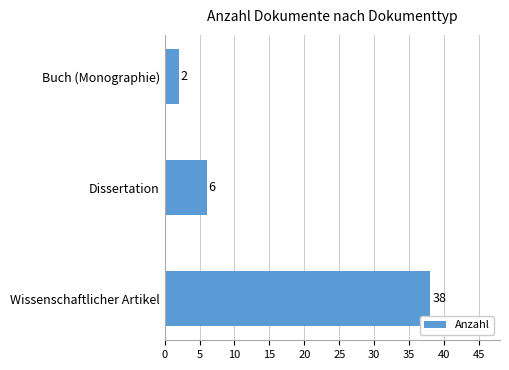

Reading bottom to top, transcribe all the data shown in this chart.

Wissenschaftlicher Artikel=38	Dissertation=6	Buch (Monographie)=2